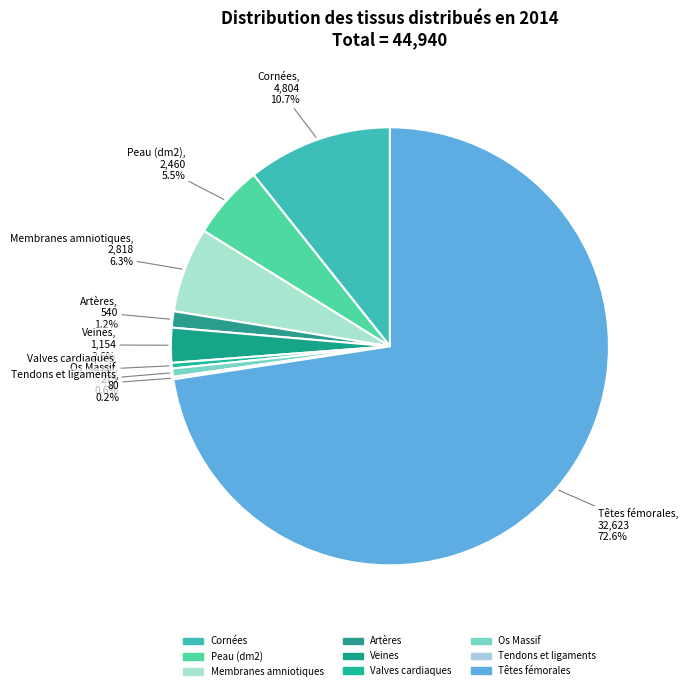

What is the largest slice in the pie chart?

Têtes fémorales